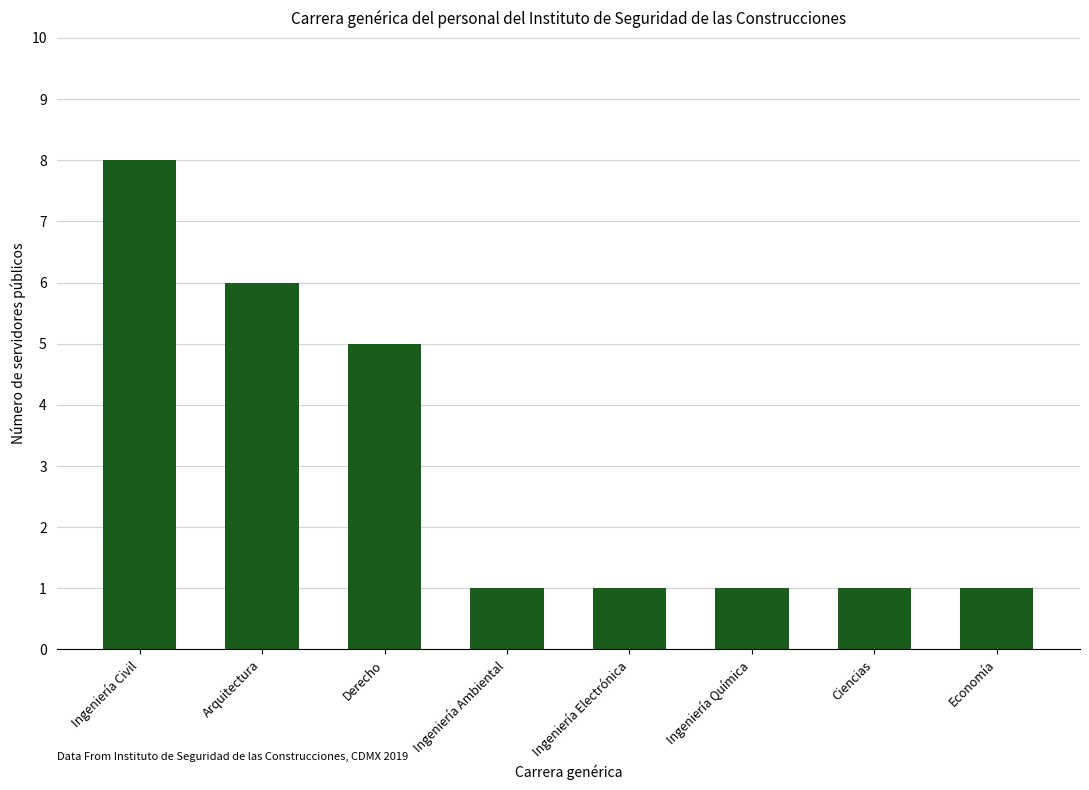

What is the minimum value shown in the chart?

1